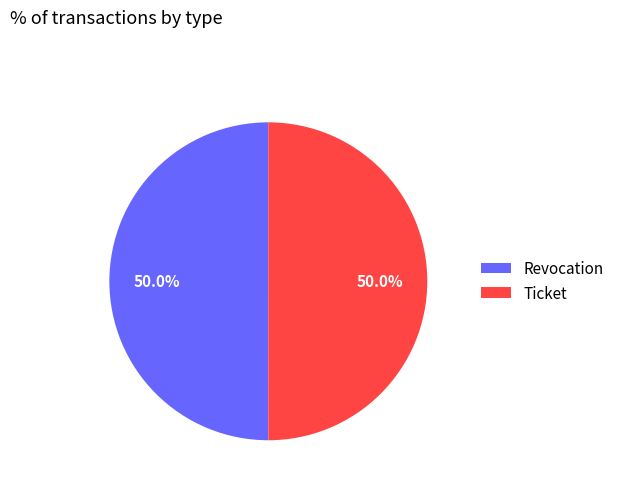

How many segments does this pie chart have?

2